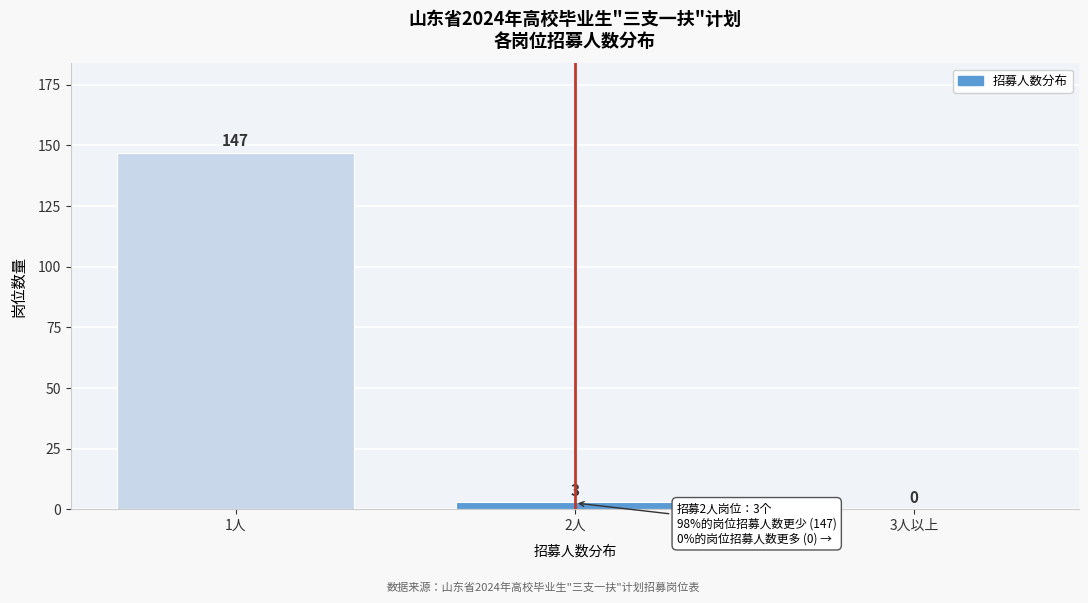

Reading left to right, list all the values displayed in this chart.

1人=147	2人=3	3人以上=0